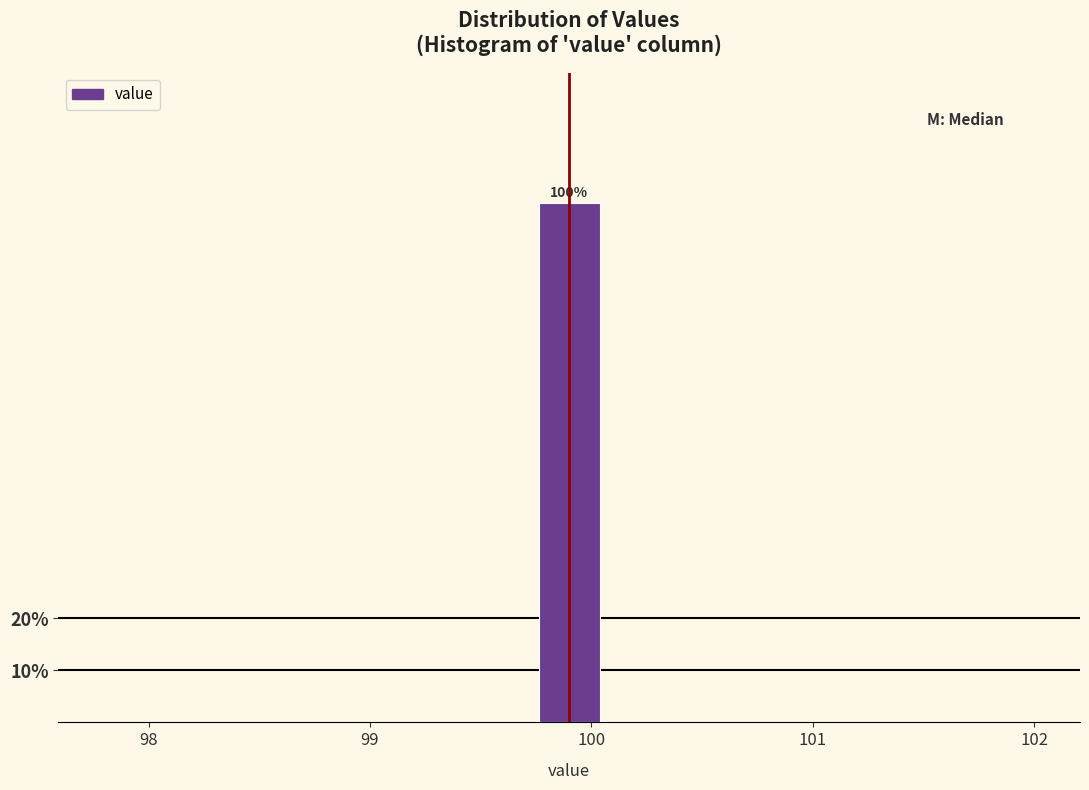

Read against the x-axis, roughly where is the centre of the tallest bar?

99.9